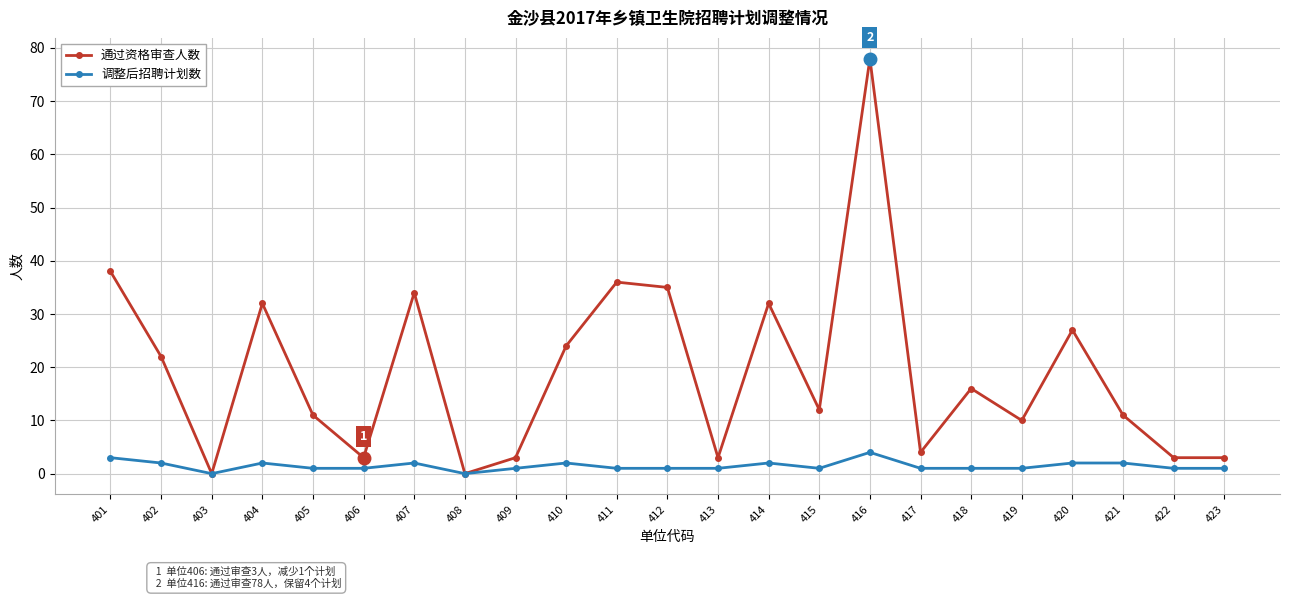

Reading left to right, transcribe all the data shown in this chart.

通过资格审查人数: 401=38	402=22	403=0	404=32	405=11	406=3	407=34	408=0	409=3	410=24	411=36	412=35	413=3	414=32	415=12	416=78	417=4	418=16	419=10	420=27	421=11	422=3	423=3
调整后招聘计划数: 401=3	402=2	403=0	404=2	405=1	406=1	407=2	408=0	409=1	410=2	411=1	412=1	413=1	414=2	415=1	416=4	417=1	418=1	419=1	420=2	421=2	422=1	423=1